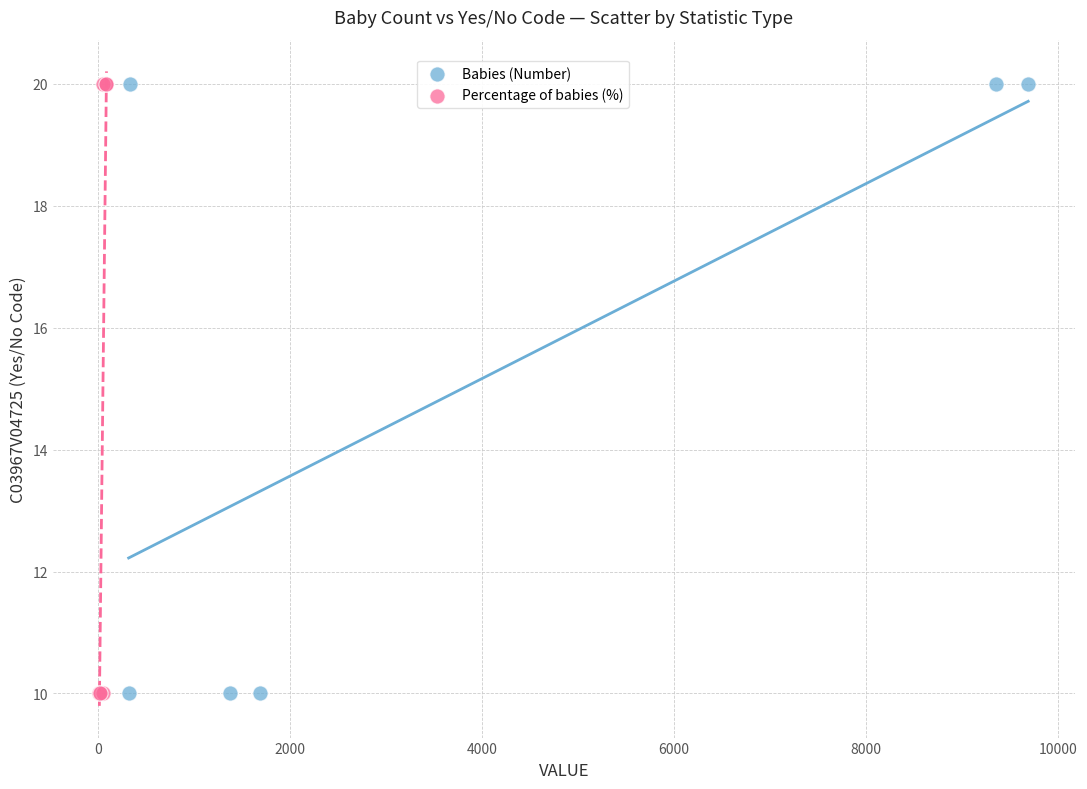

What are all the series names shown in the legend?

Babies (Number), Percentage of babies (%)